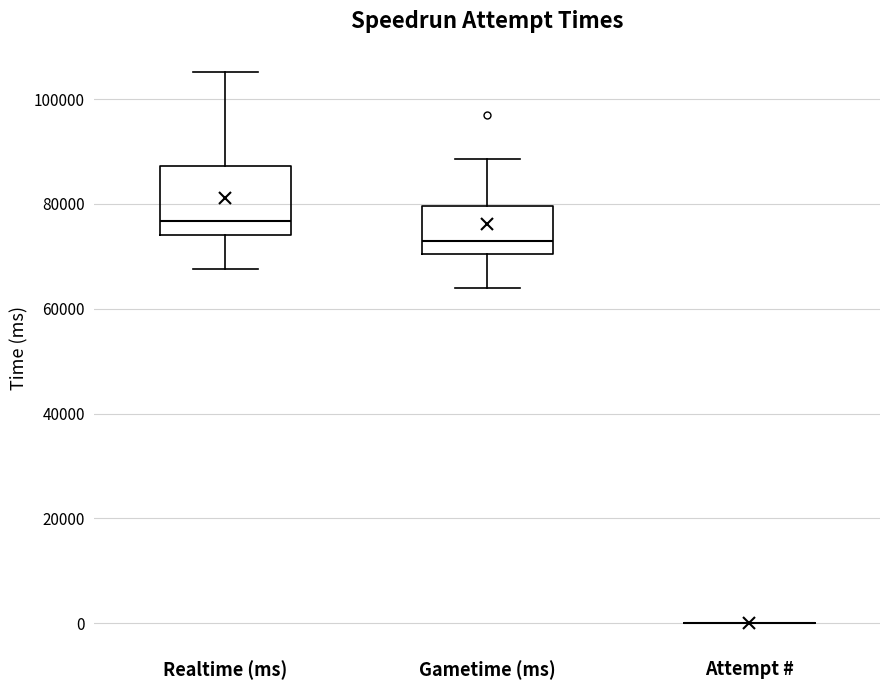

Reading left to right, transcribe this box plot: for each box, give where its median line is, the range the box spans, and where its two whiskers end, as read against the y-axis. The values are not printed on the chart, so give them approximately, as read against the axis.

Realtime (ms): median 76000, box 74000 to 88000, whiskers 68000 to 106000
Gametime (ms): median 74000, box 70000 to 80000, whiskers 64000 to 88000
Attempt #: box collapsed to a line at 0, whiskers 0 to 0